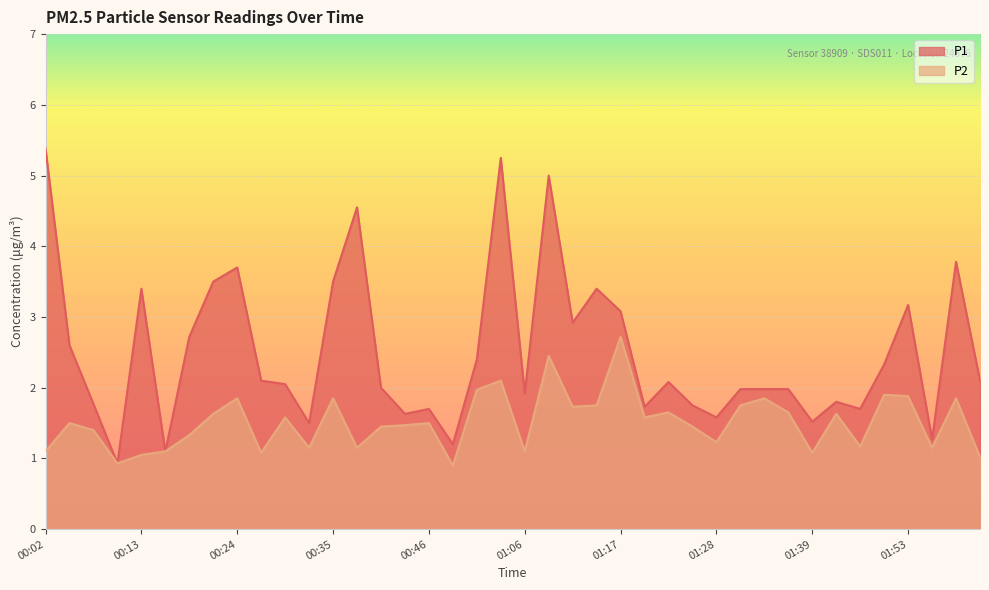

What position from the left is 01:25?

28